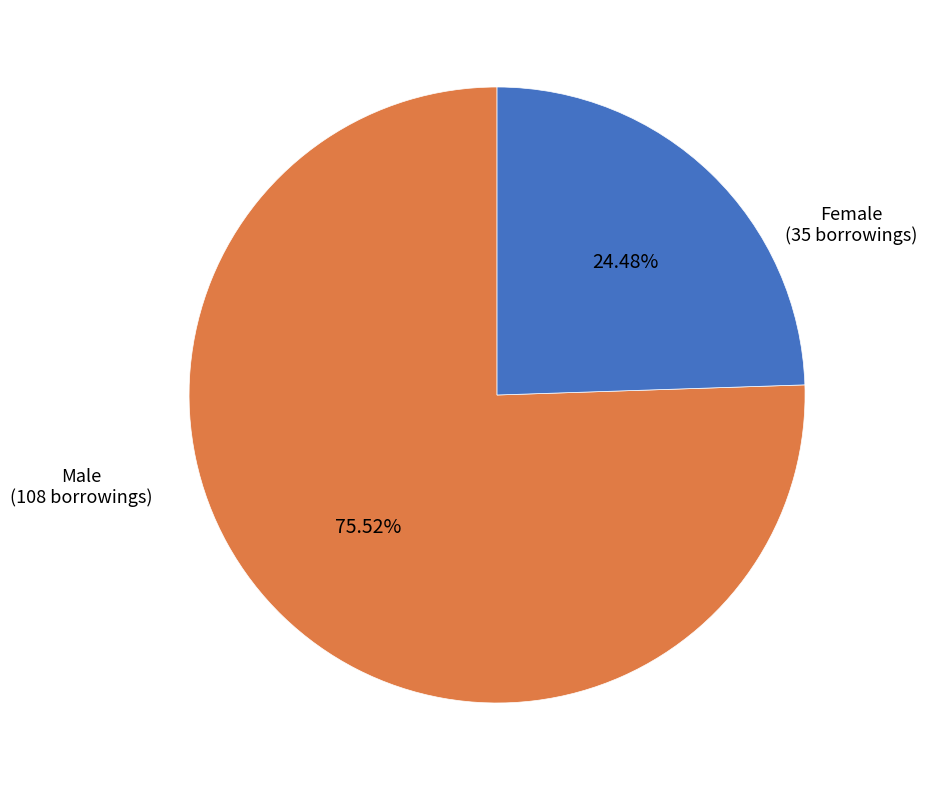

How much of the chart is everything except Female?

75.5%